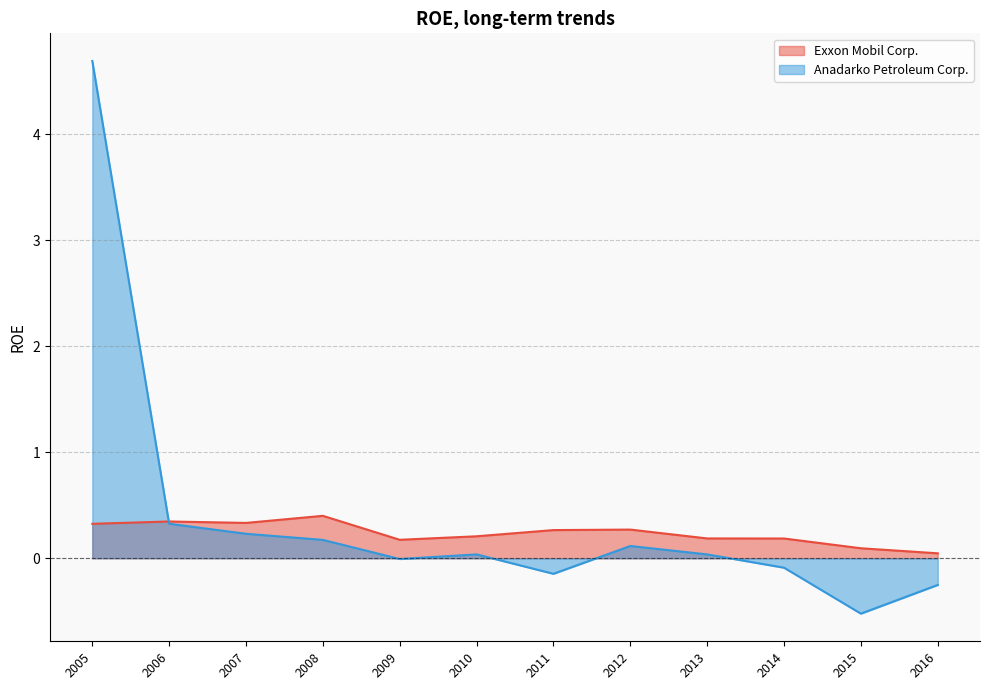

How many data points does each series have?

12